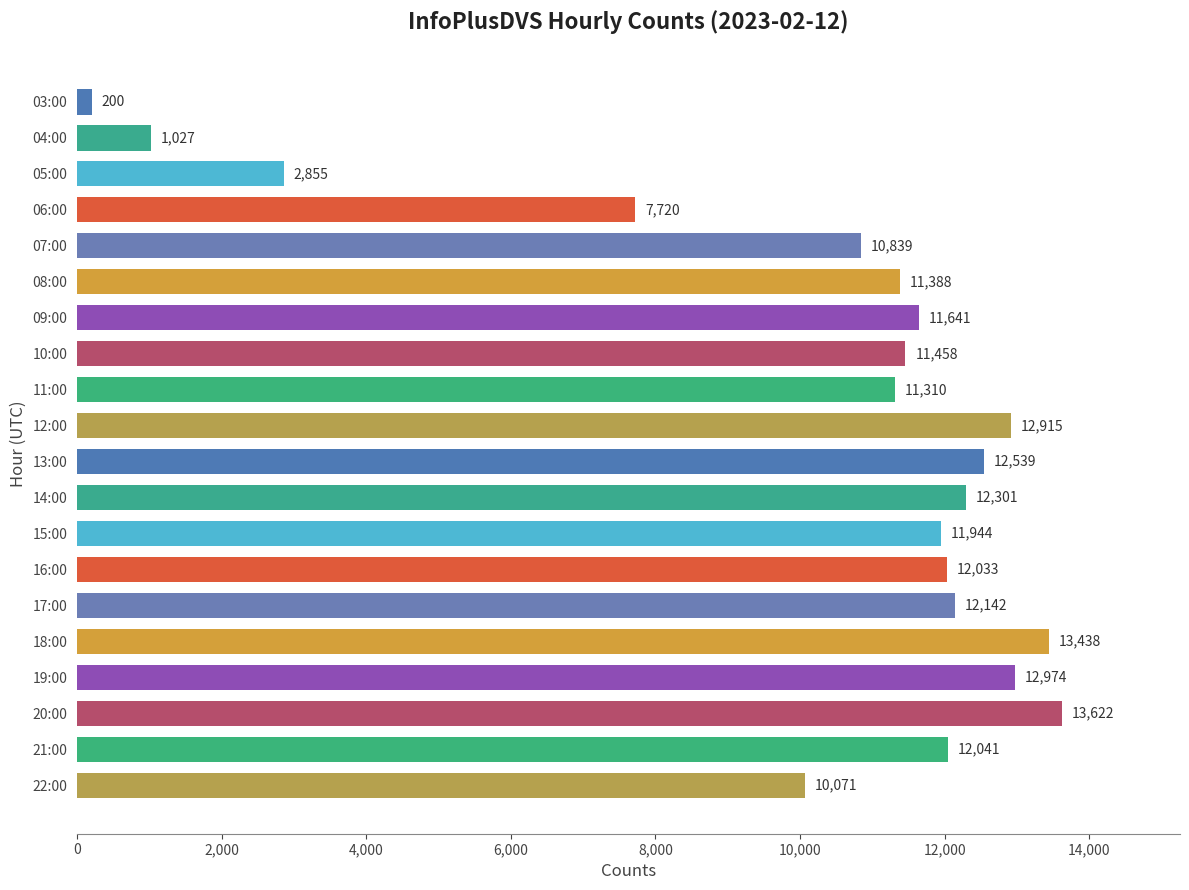

Reading top to bottom, transcribe all the data shown in this chart.

200	1027	2855	7720	10839	11388	11641	11458	11310	12915	12539	12301	11944	12033	12142	13438	12974	13622	12041	10071